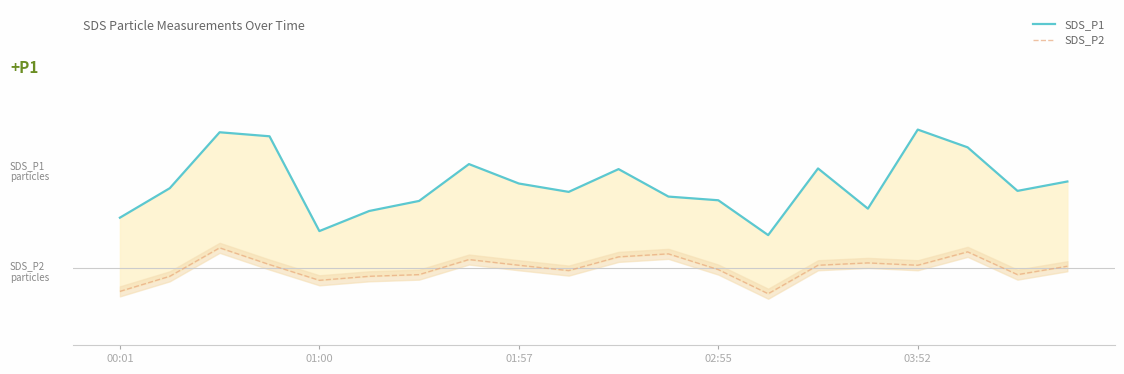

Reading left to right, transcribe all the data shown in this chart.

SDS_P1: 7.8	8.7	10.3	10.2	7.4	8.0	8.3	9.4	8.8	8.6	9.2	8.4	8.3	7.3	9.3	8.1	10.4	9.9	8.6	8.9
SDS_P2: 5.6	6.0	6.9	6.4	5.9	6.0	6.1	6.5	6.4	6.2	6.6	6.7	6.2	5.5	6.4	6.5	6.4	6.8	6.1	6.3